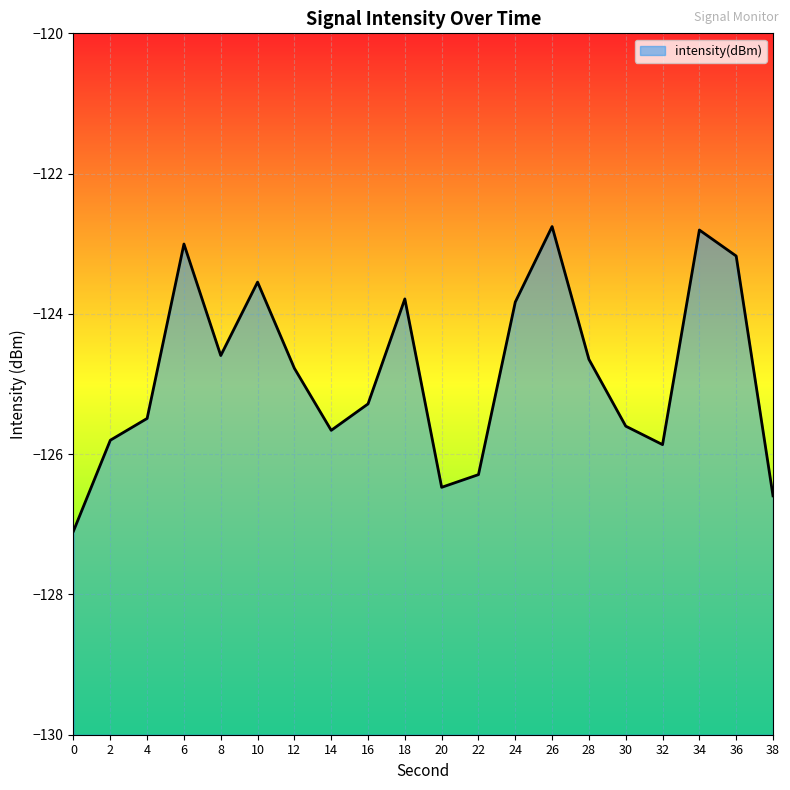

Is it true that the value at 18 is -123.8?

True